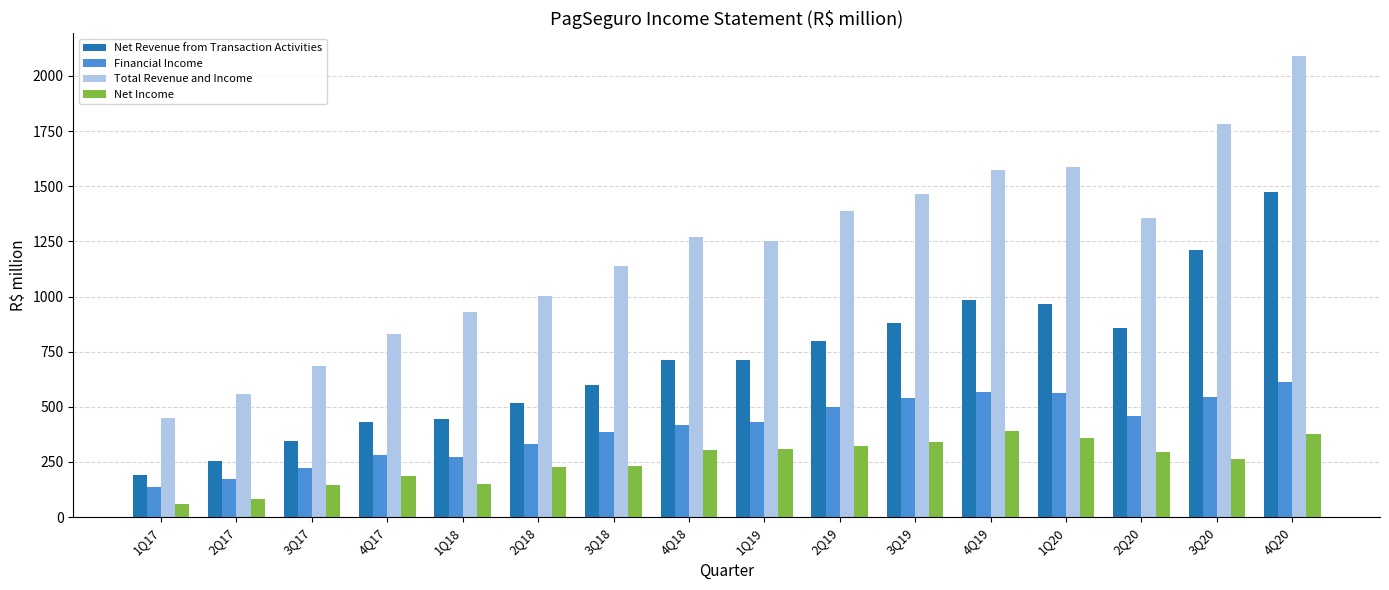

What is the greatest value displayed?

2088.5